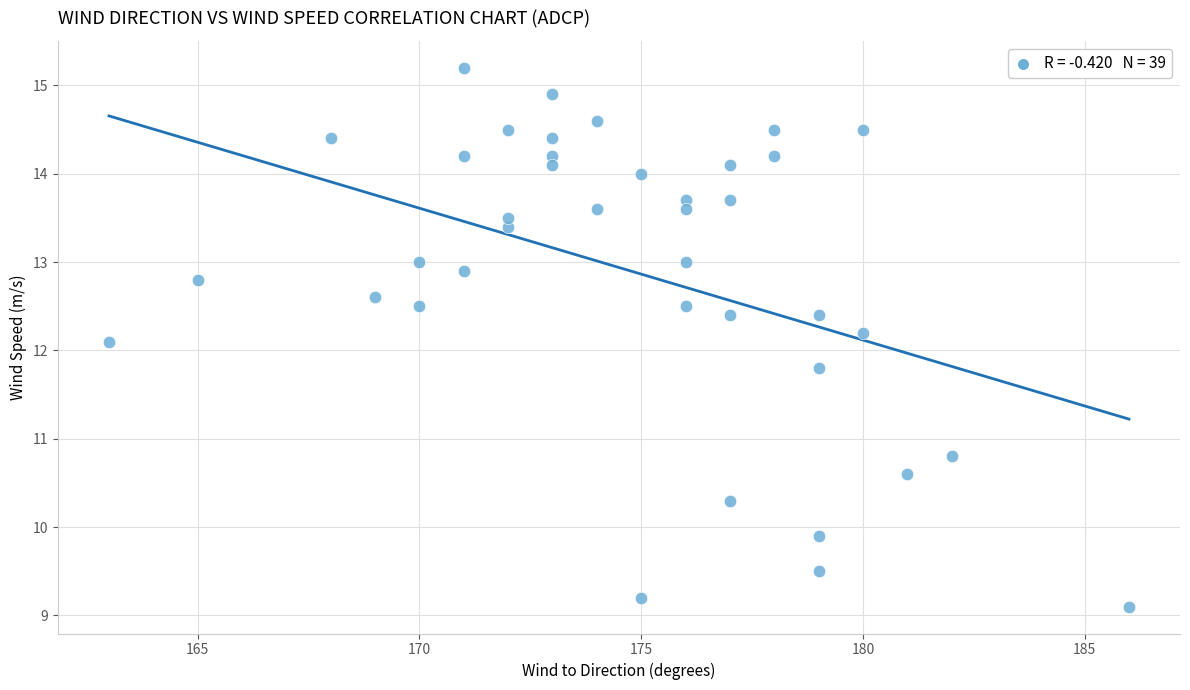

What is the range of Y values (max minus min)?

6.1